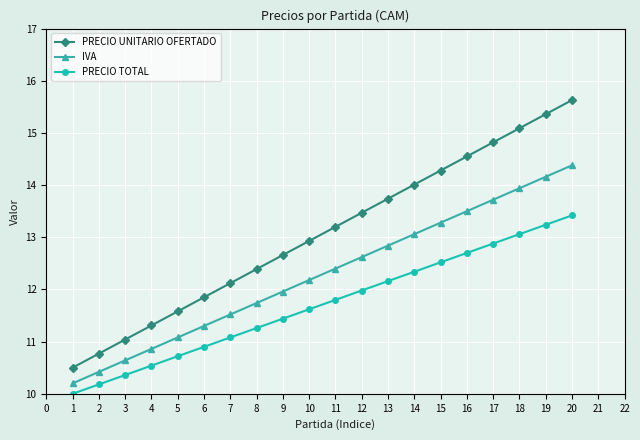

The PRECIO TOTAL series shows 12.9 at 17. True or false?

True